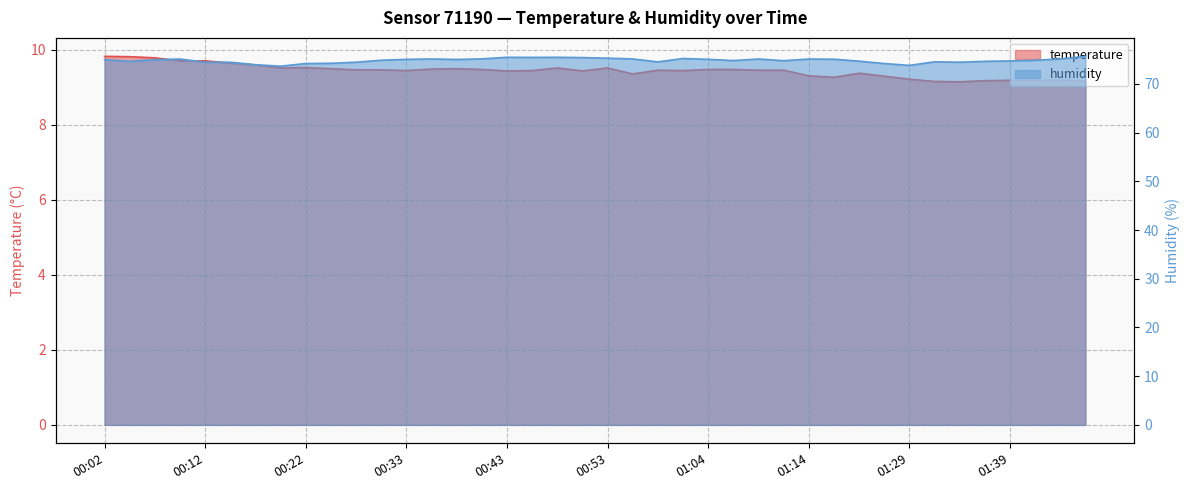

Between 00:33 and 00:25, which is larger?

00:25